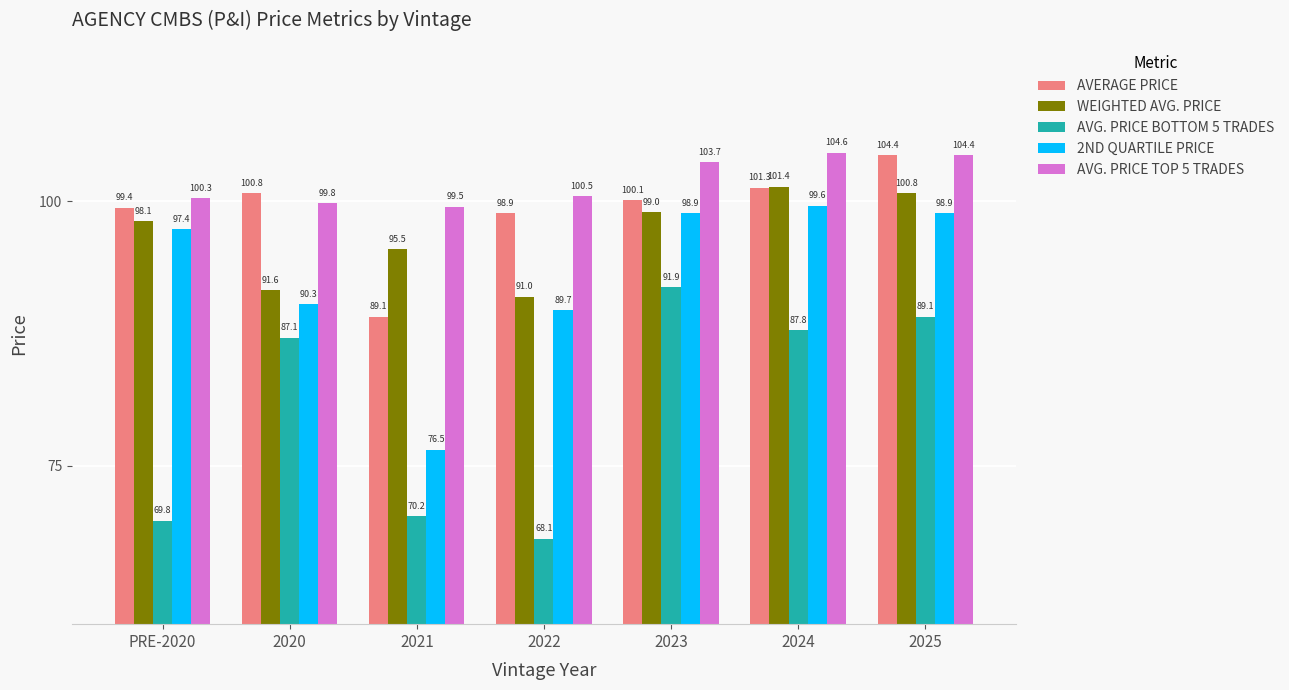

What is the sum of the AVG. PRICE BOTTOM 5 TRADES values at 2022 and 2021?

138.3